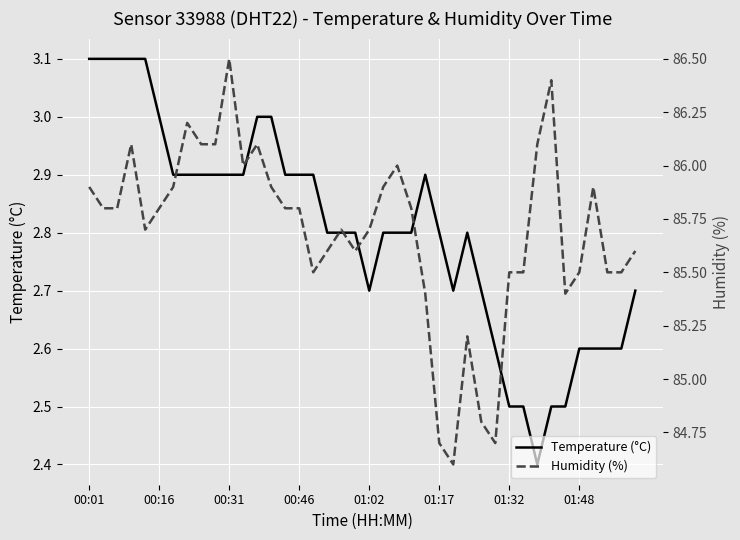

The value of Temperature (°C) at 00:01 is 4.7. True or false?

False